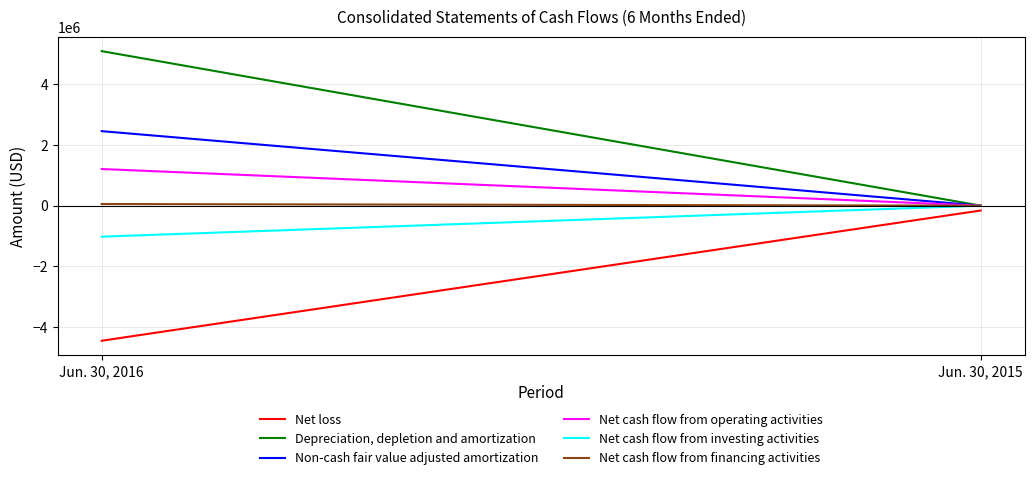

Is this an area chart (filled region under the line)?

No